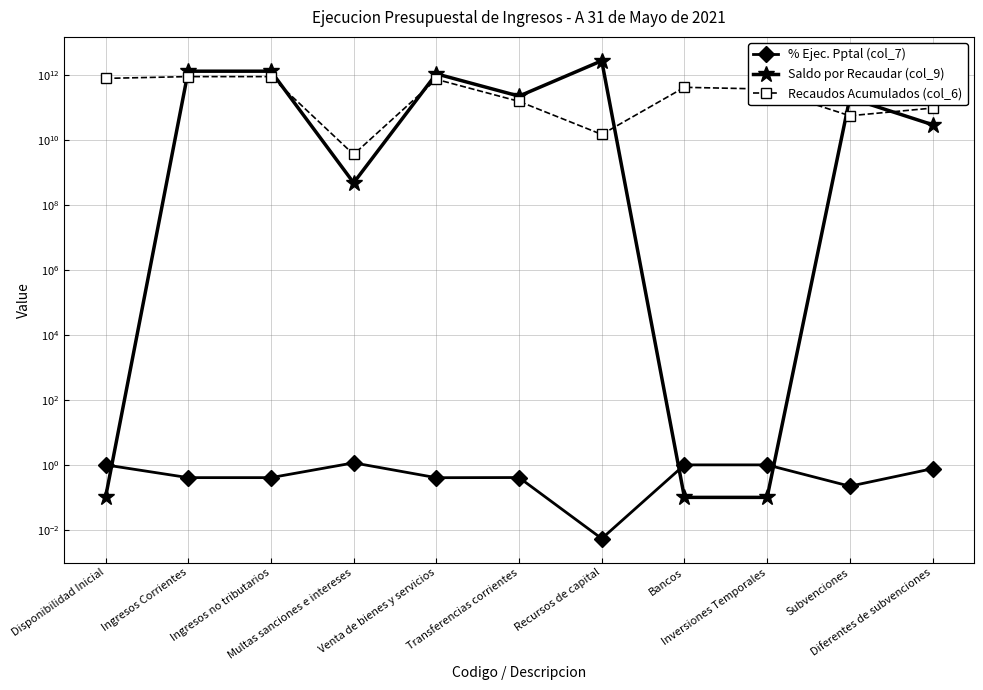

What is the maximum value shown in the chart?

2713421994934.0